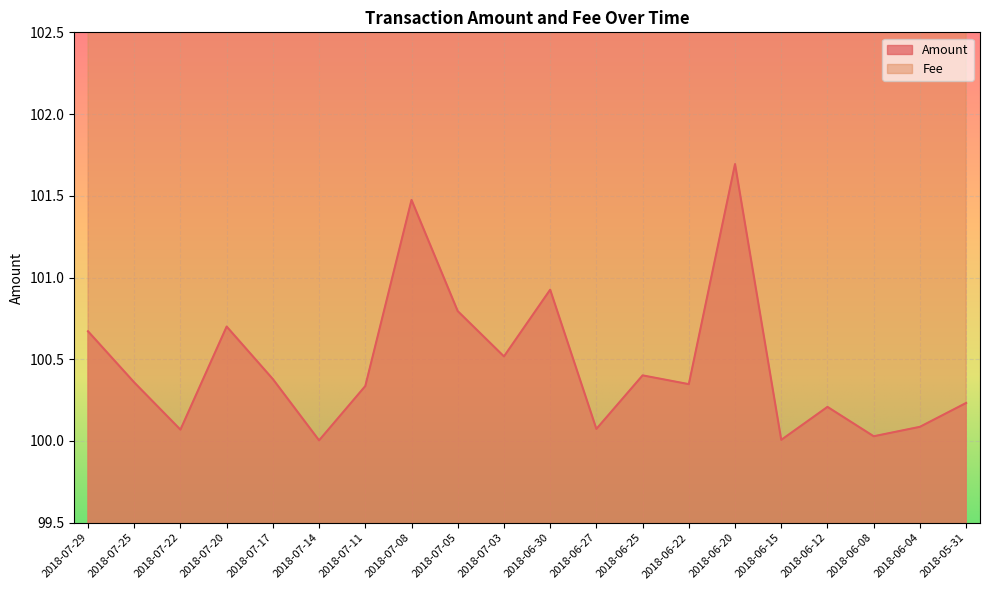

Is it true that Amount equals 100.5 at 2018-07-03?

True